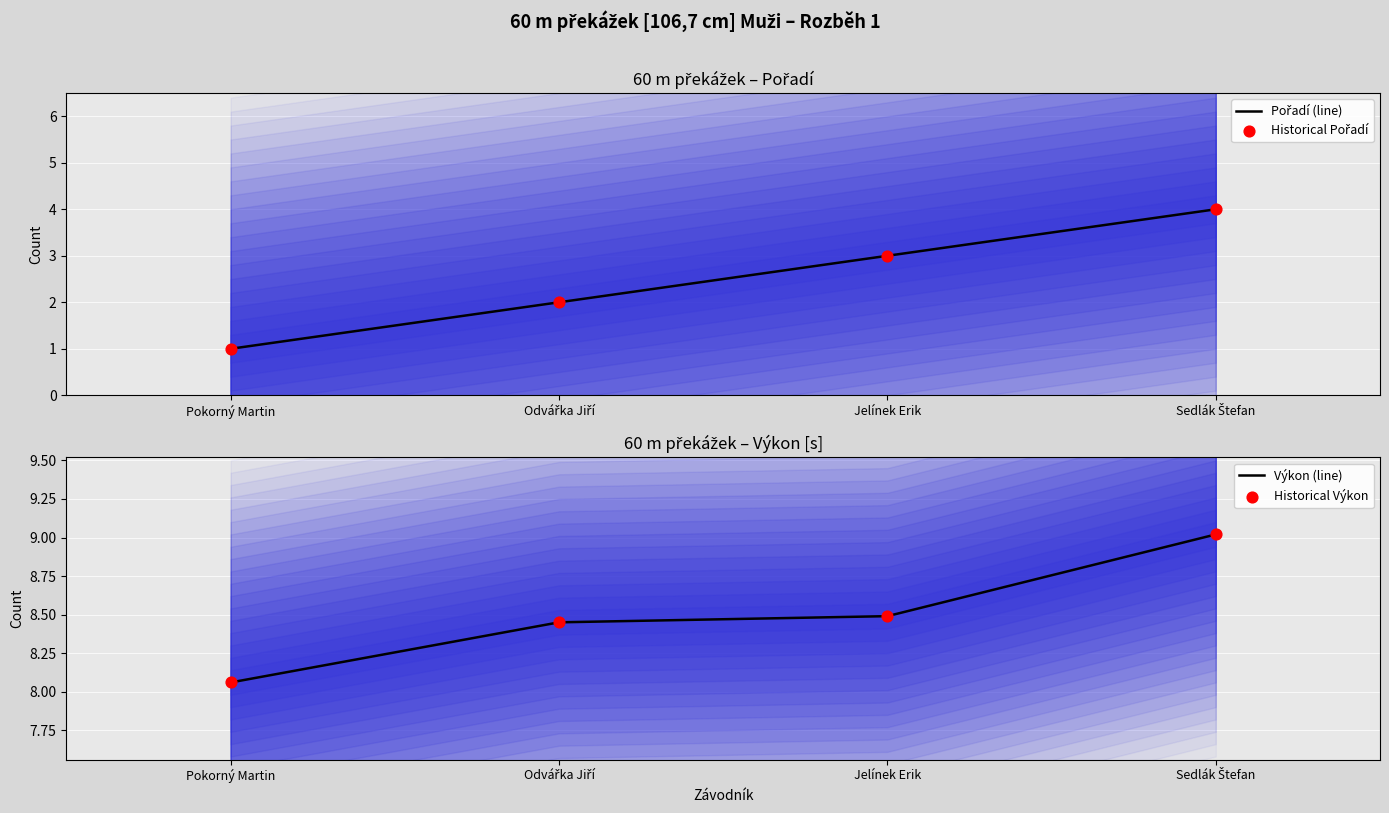

Which series has the largest total across all categories?

Výkon (line)